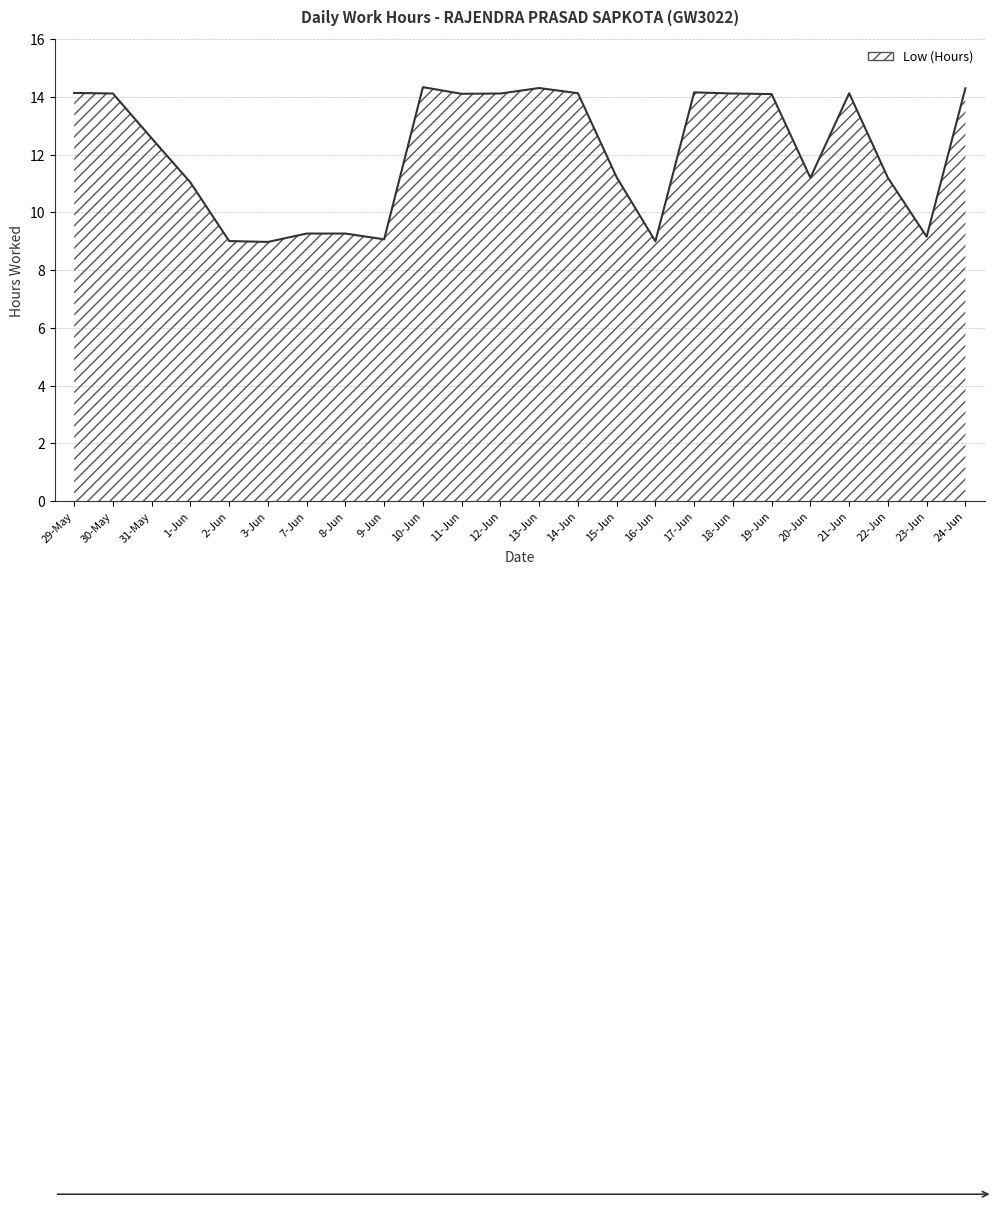

Count the number of values greater than 14.

12